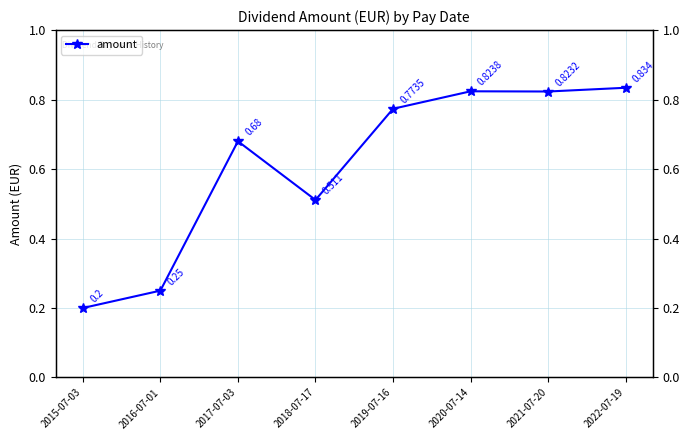

List the labels in order of value, smallest first.

2015-07-03, 2016-07-01, 2018-07-17, 2017-07-03, 2019-07-16, 2021-07-20, 2020-07-14, 2022-07-19